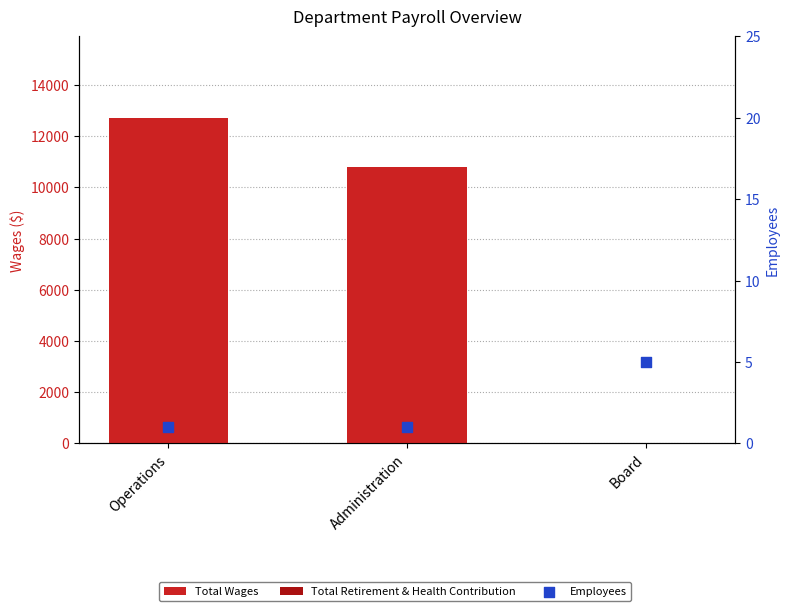

Which series has the widest spread of Y values?

Total Wages